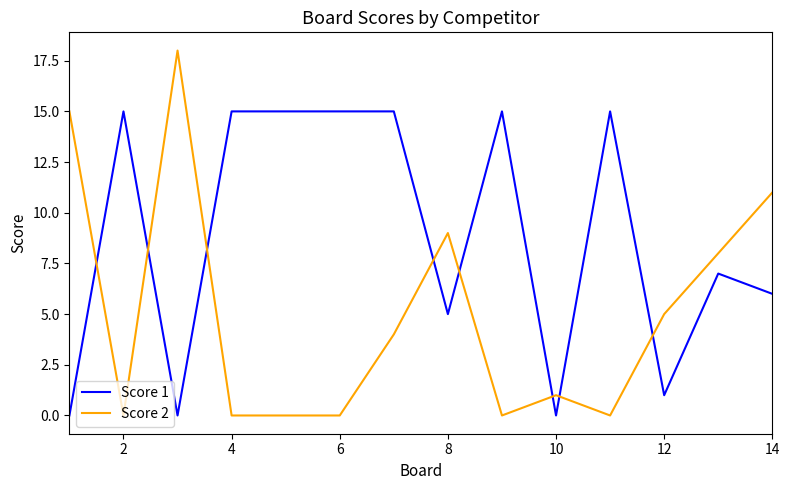

What is the maximum value for Score 2?

18